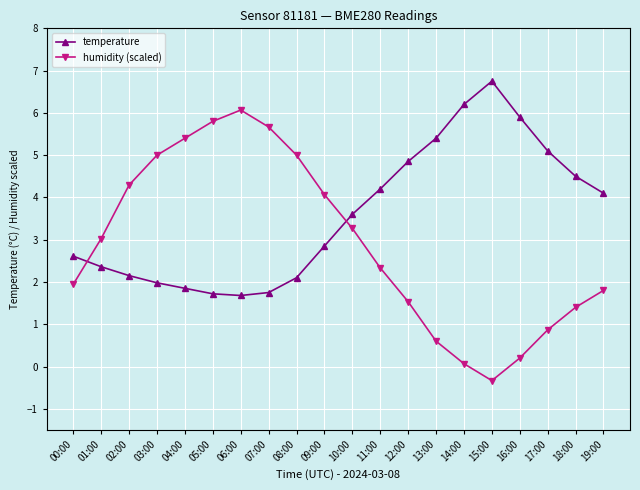

Which series has the widest spread of values?

humidity (scaled)